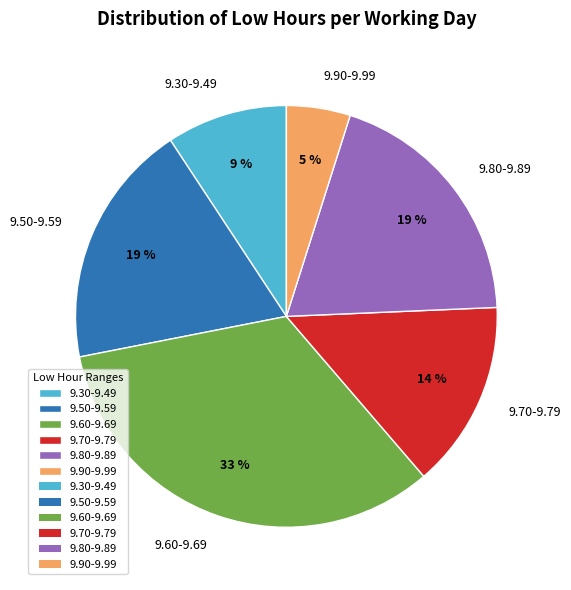

What is the ratio of the value at 9.30-9.49 to the value at 9.50-9.59?

0.5